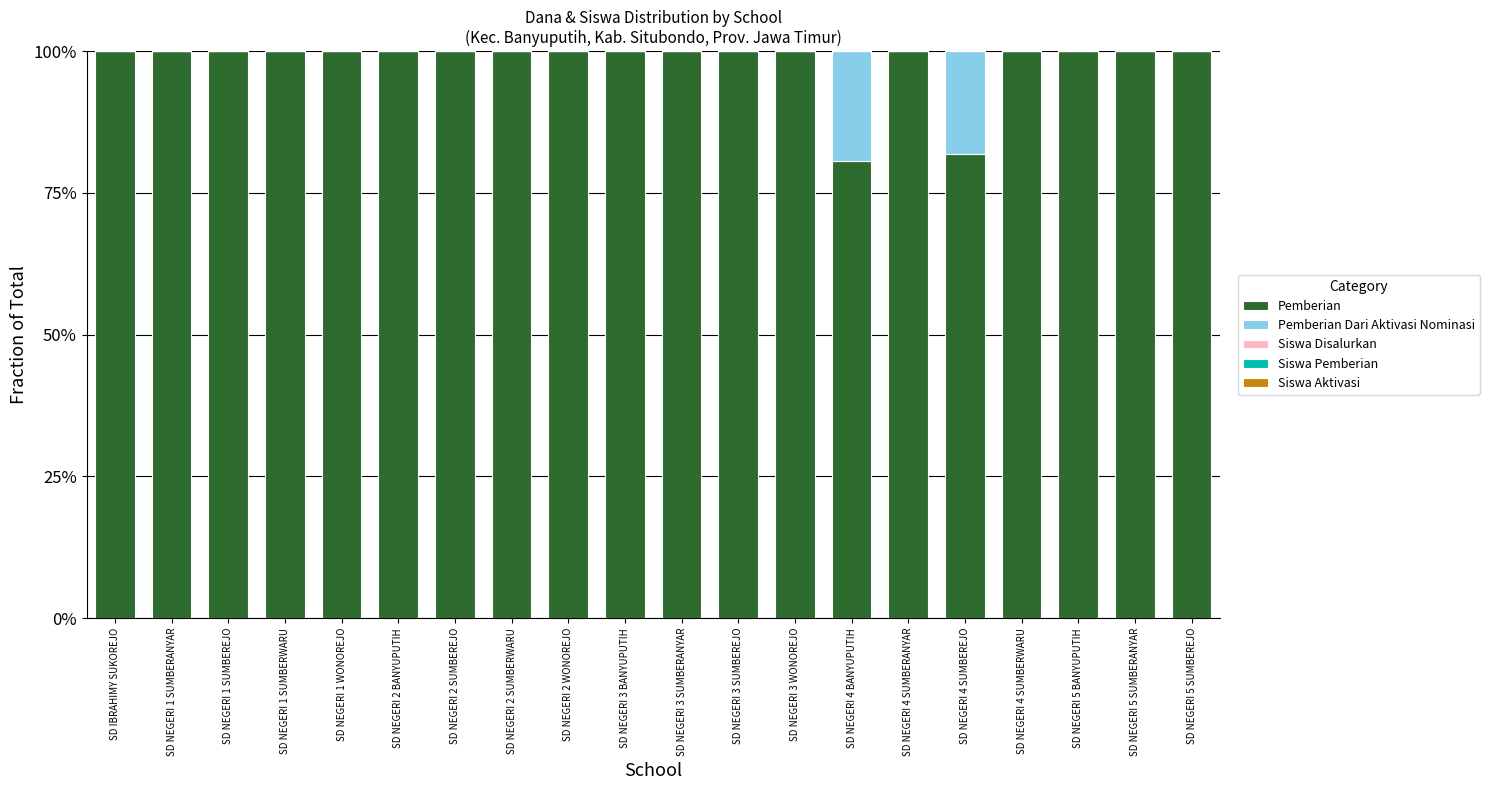

Rank the series by their maximum value, from highest to lowest.

Pemberian, Pemberian Dari Aktivasi Nominasi, Siswa Disalurkan, Siswa Pemberian, Siswa Aktivasi